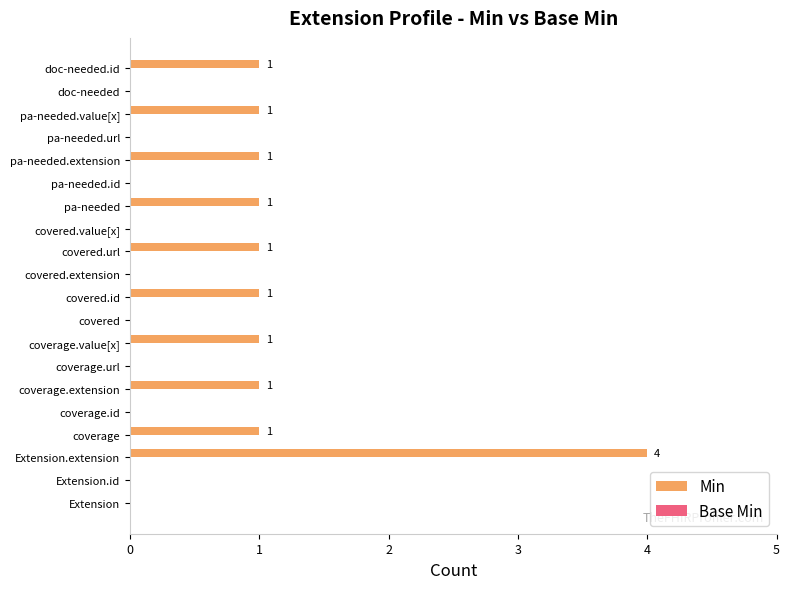

What is the sum of all values?

13